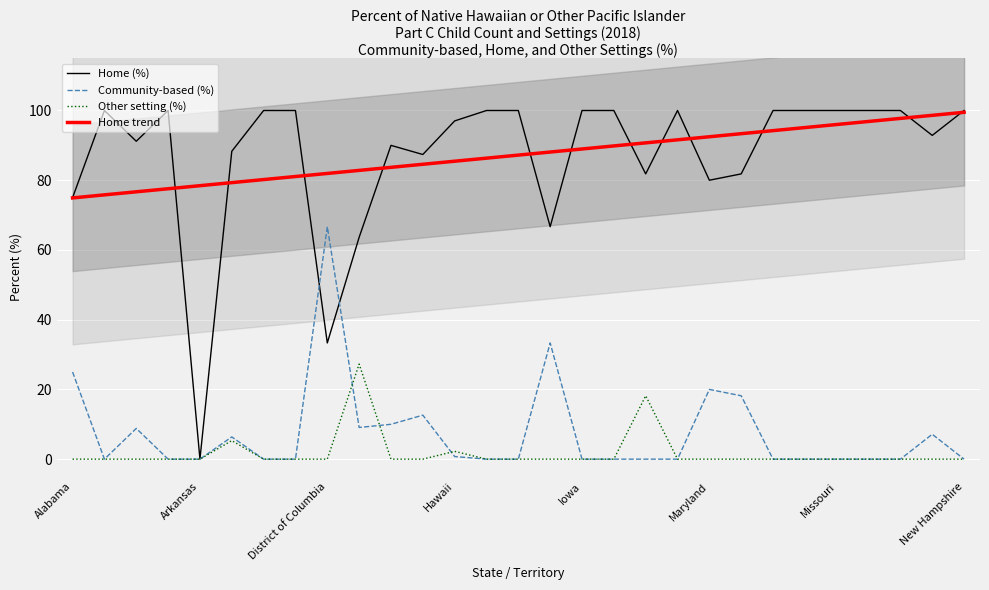

What are all the series names shown in the legend?

Home (%), Community-based (%), Other setting (%), Home trend